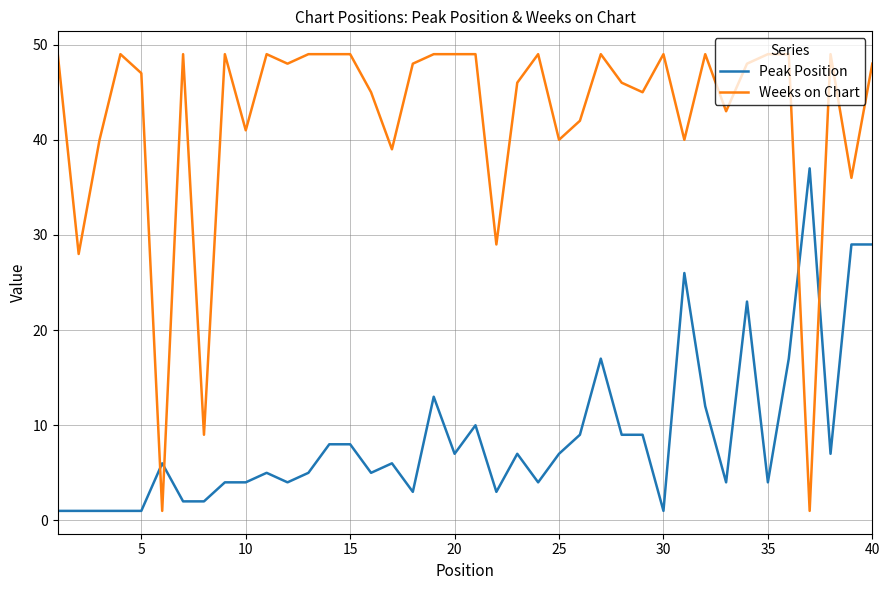

How many intersections are there between Peak Position and Weeks on Chart?

4